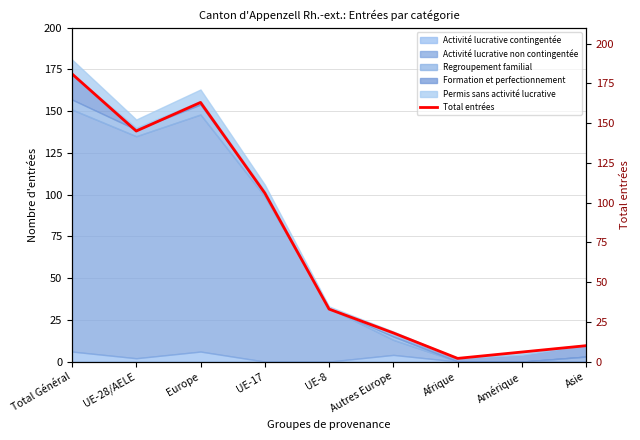

True or false: the data has more than 1 interior local peaks.

False